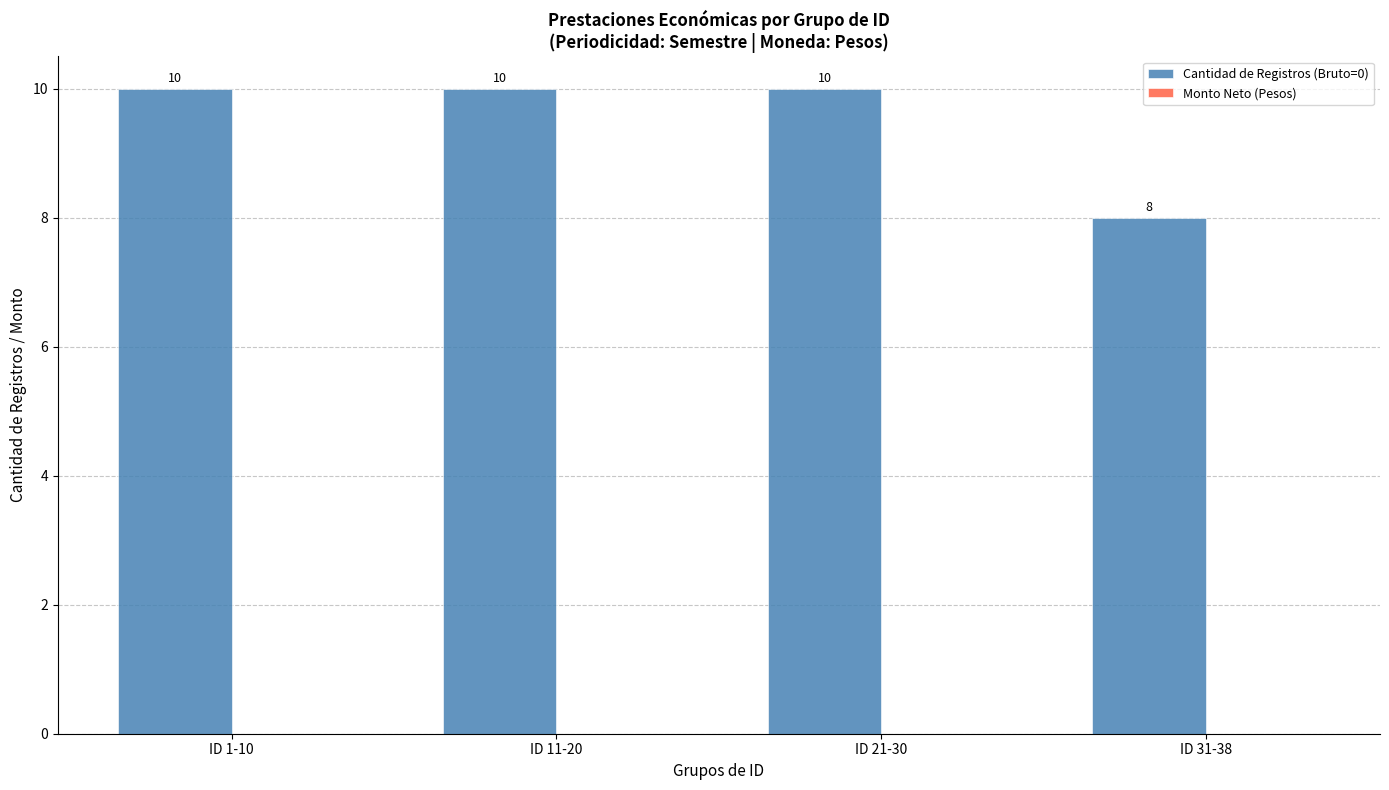

What value does the data have at ID 11-20?

10